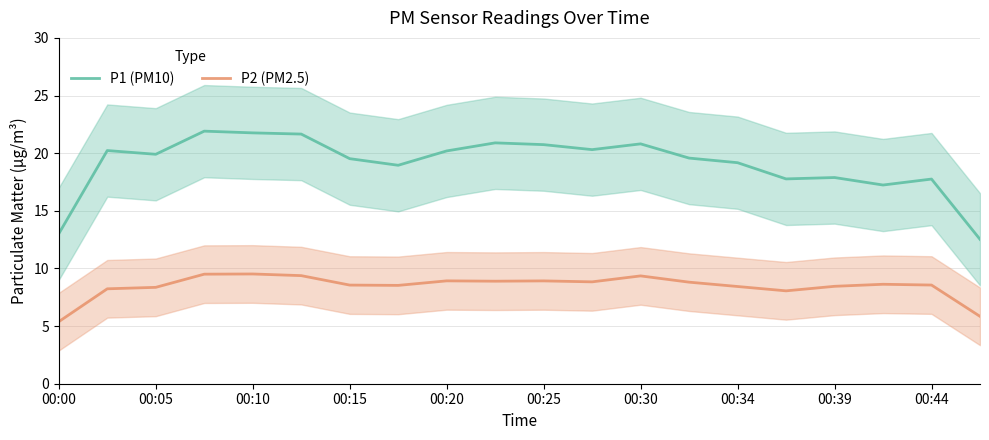

The value of P1 (PM10) at 15 is 17.8. True or false?

True